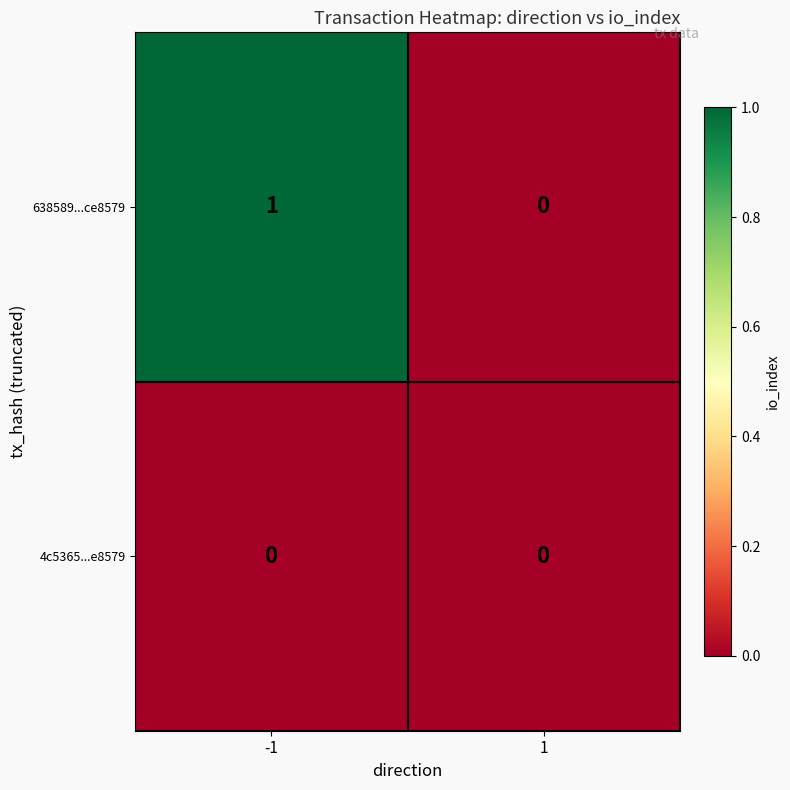

Between -1 and 1, which series saw the biggest shift?

638589...ce8579